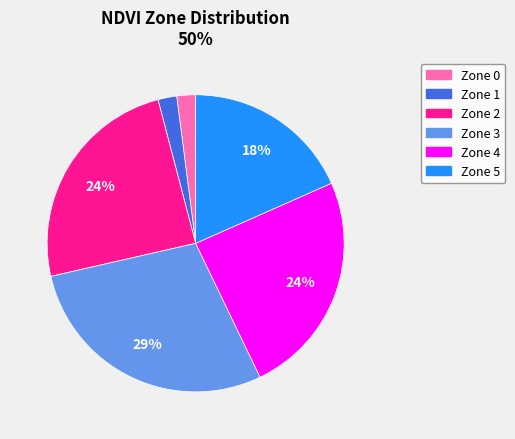

To the nearest percent, what is the difference between the largest and smallest slice percentages?

27%